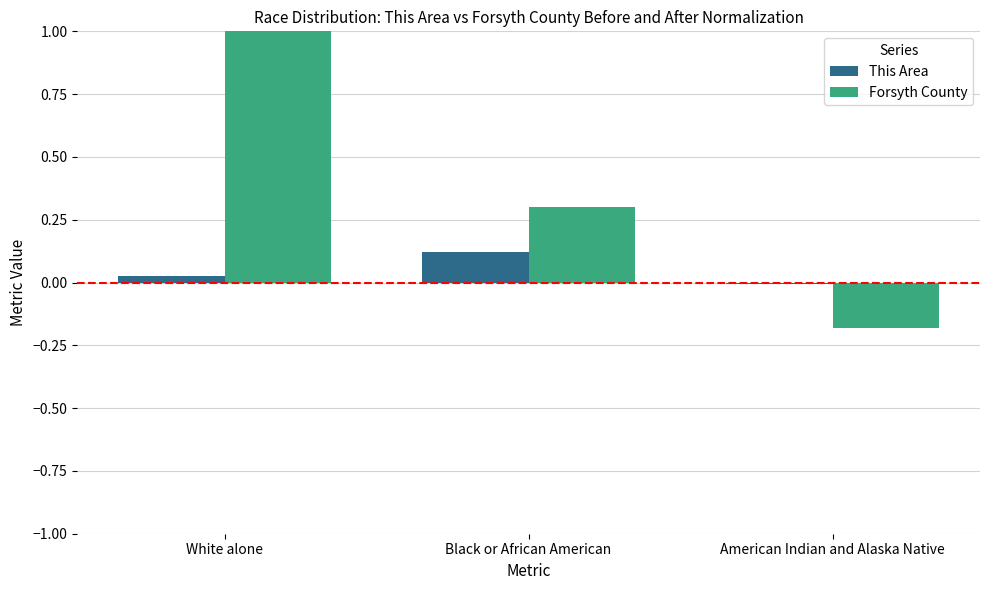

The value of Forsyth County at Black or African American is 0.4. True or false?

False